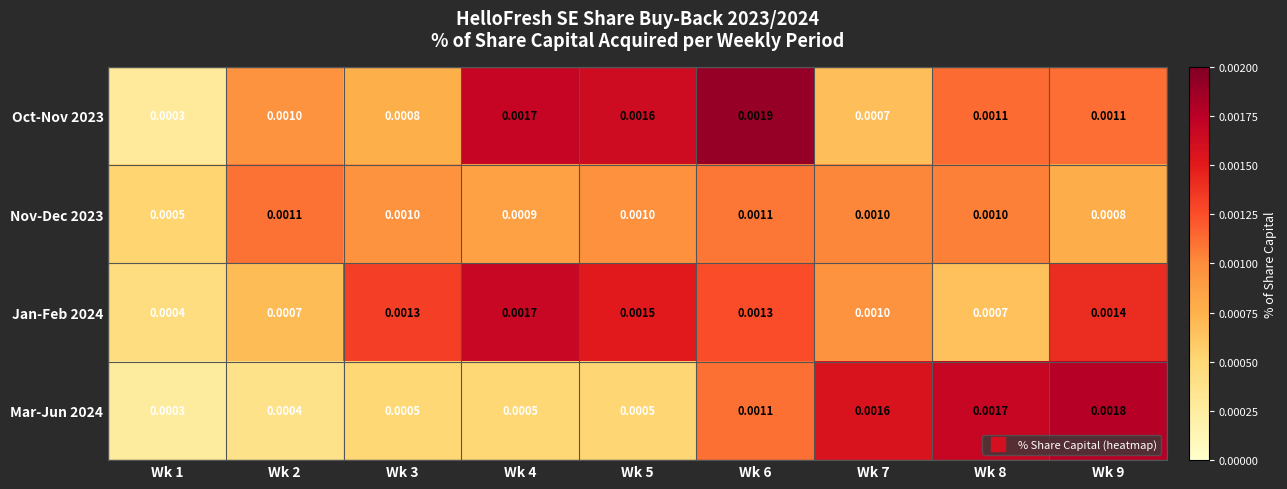

Is the value of Oct-Nov 2023 at Wk 6 greater than the value of Mar-Jun 2024 at Wk 6?

Yes